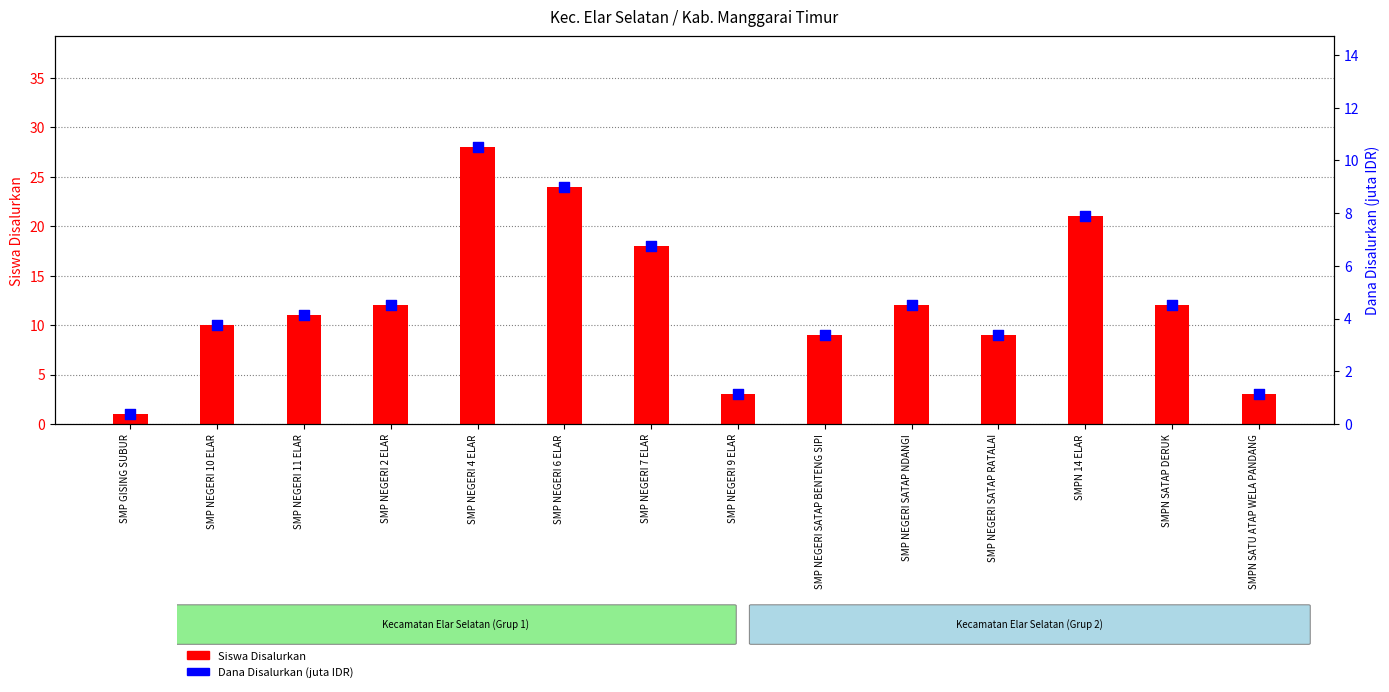

Which series has the largest total across all categories?

Siswa Disalurkan